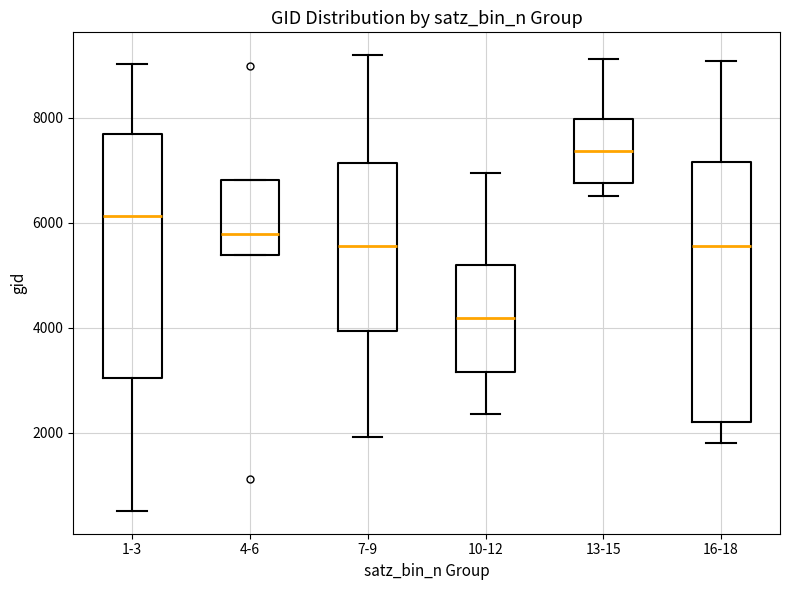

Reading left to right, read every box against the y-axis: the position of its median line, the range the box covers, and the ends of its whiskers. The values are not printed on the chart, so give them approximately, as read against the axis.

1-3: median 6200, box 3000 to 7600, whiskers 600 to 9000
4-6: median 5800, box 5400 to 6800, whiskers 5400 to 6800
7-9: median 5600, box 4000 to 7200, whiskers 2000 to 9200
10-12: median 4200, box 3200 to 5200, whiskers 2400 to 7000
13-15: median 7400, box 6800 to 8000, whiskers 6600 to 9200
16-18: median 5600, box 2200 to 7200, whiskers 1800 to 9000